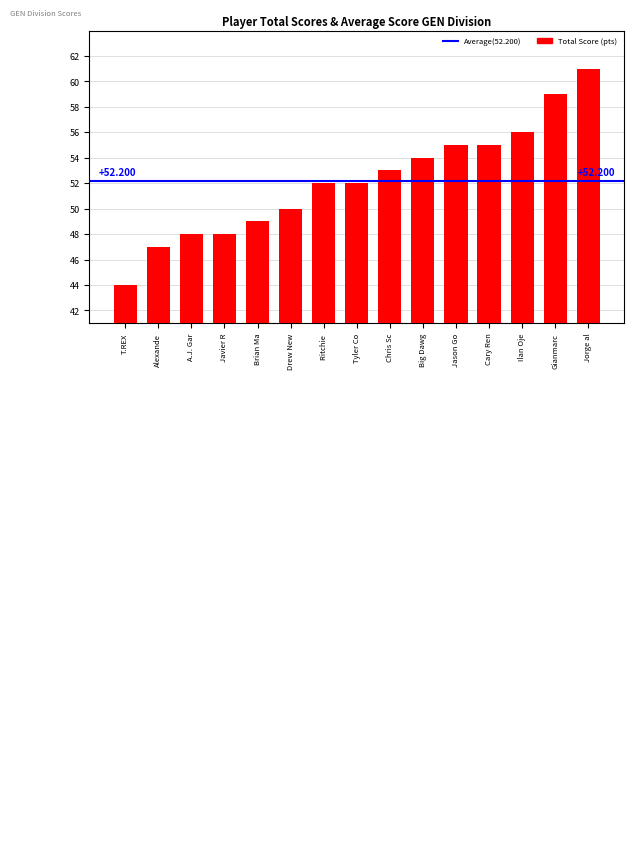

How many data points are less than 52?

6